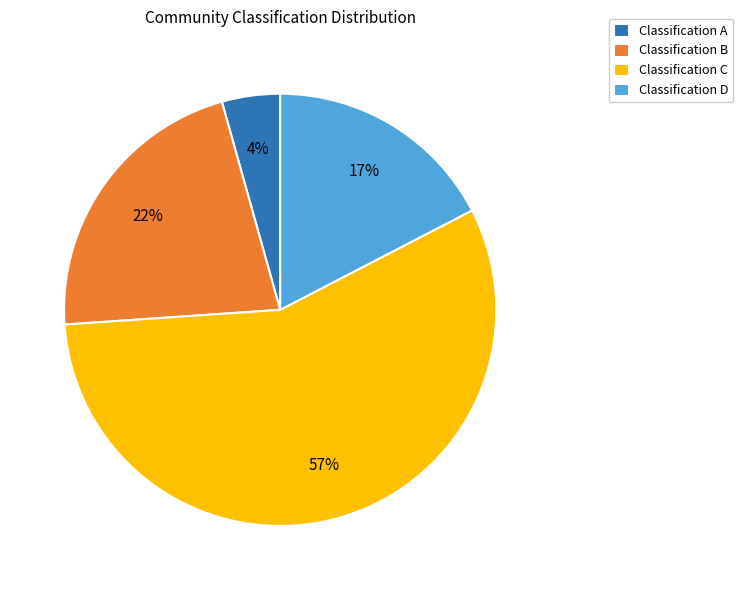

How many segments does this pie chart have?

4